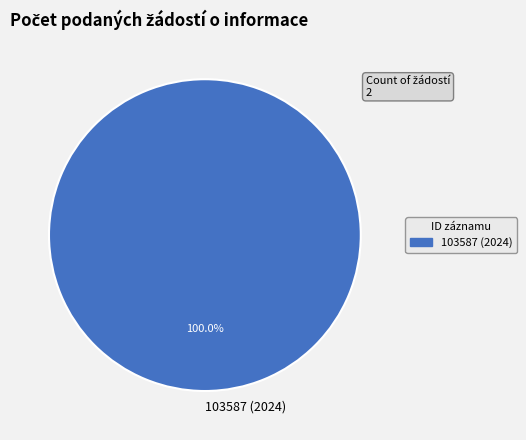

Rank the categories by value from highest to lowest.

103587 (2024)